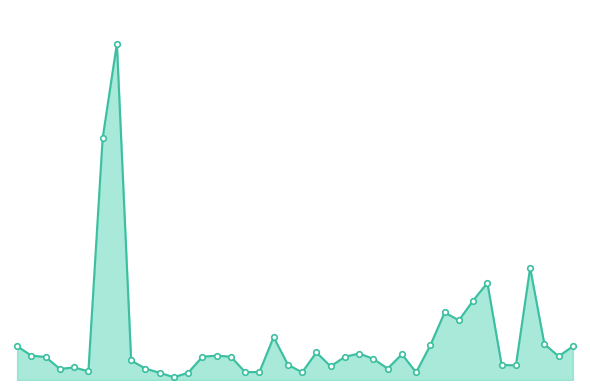

At which category does the data reach its first local valley?

3